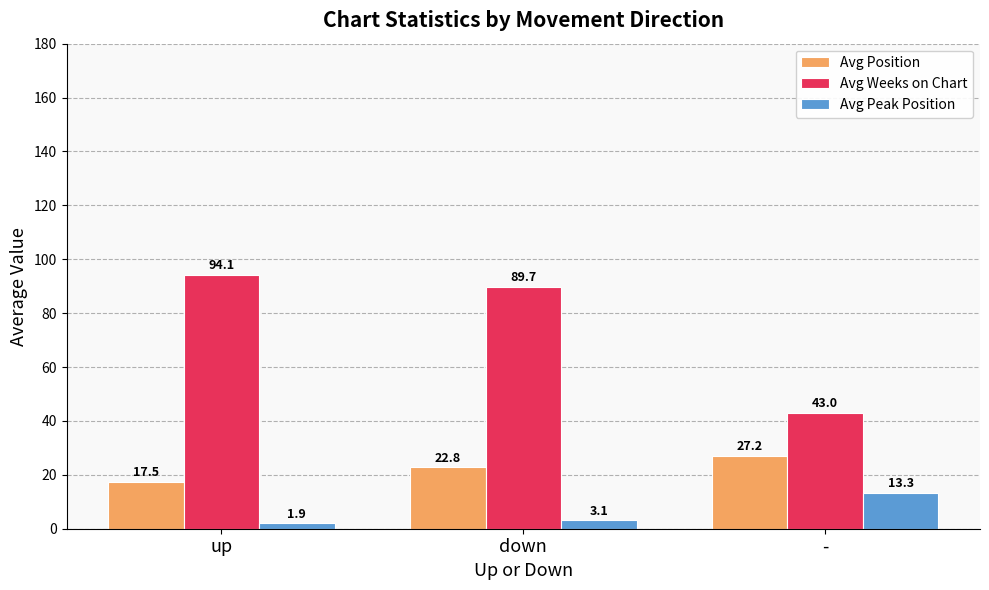

Which series has the largest range (max minus min)?

Avg Weeks on Chart